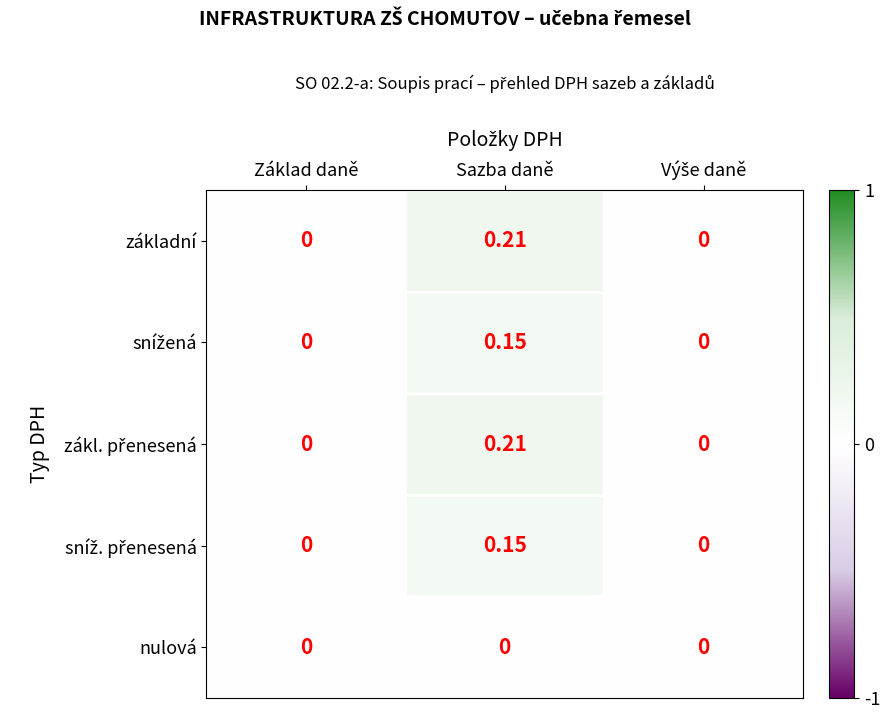

At which category does the chart reach its peak across all series?

Sazba daně